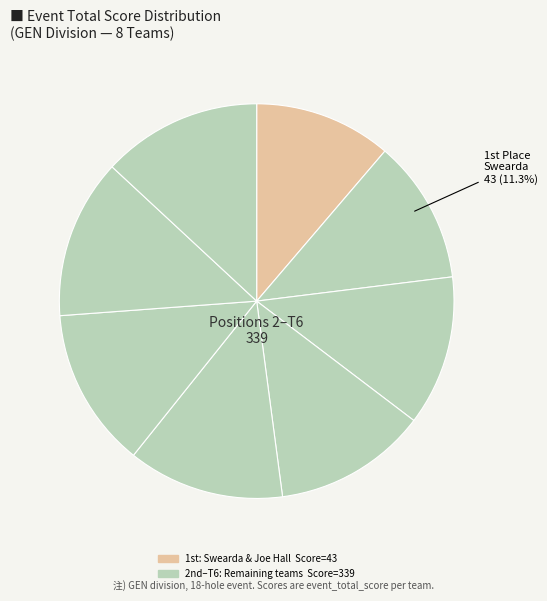

Which category has the smallest portion of the pie?

Swearda & Joe Hall